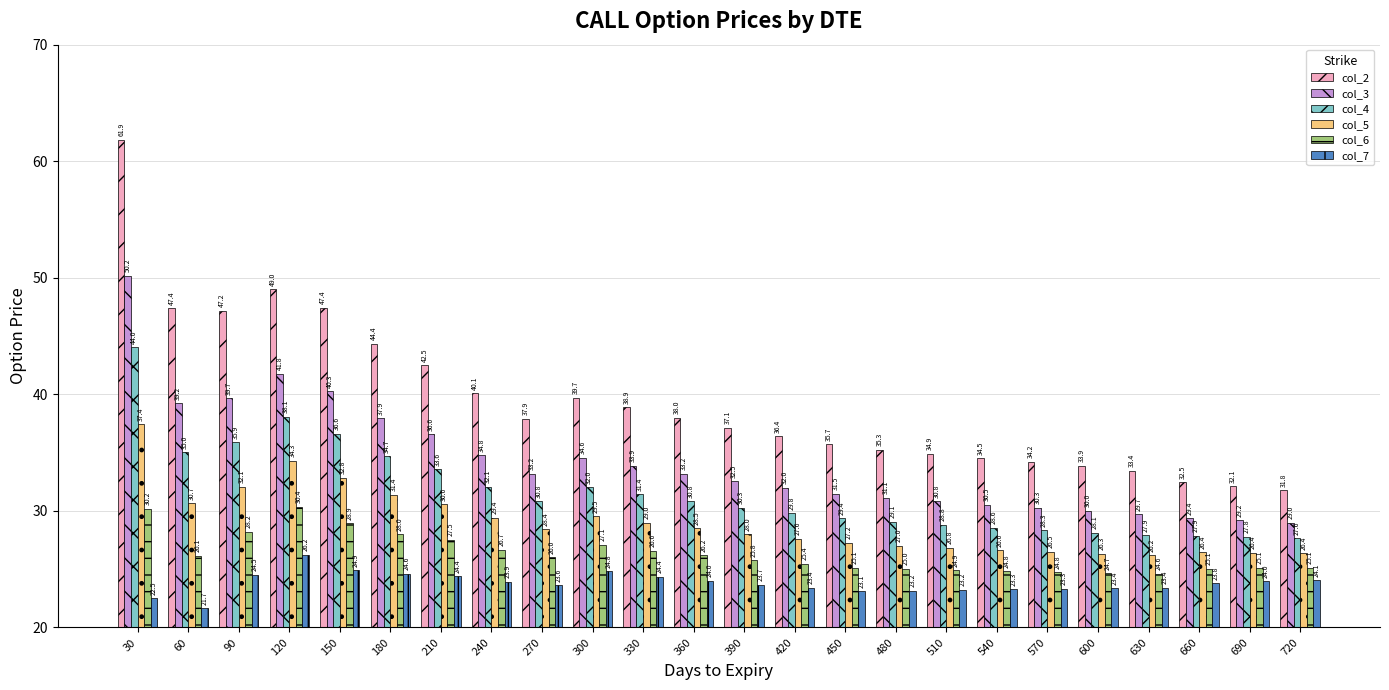

Which series changed the most between 30 and 510?

col_2